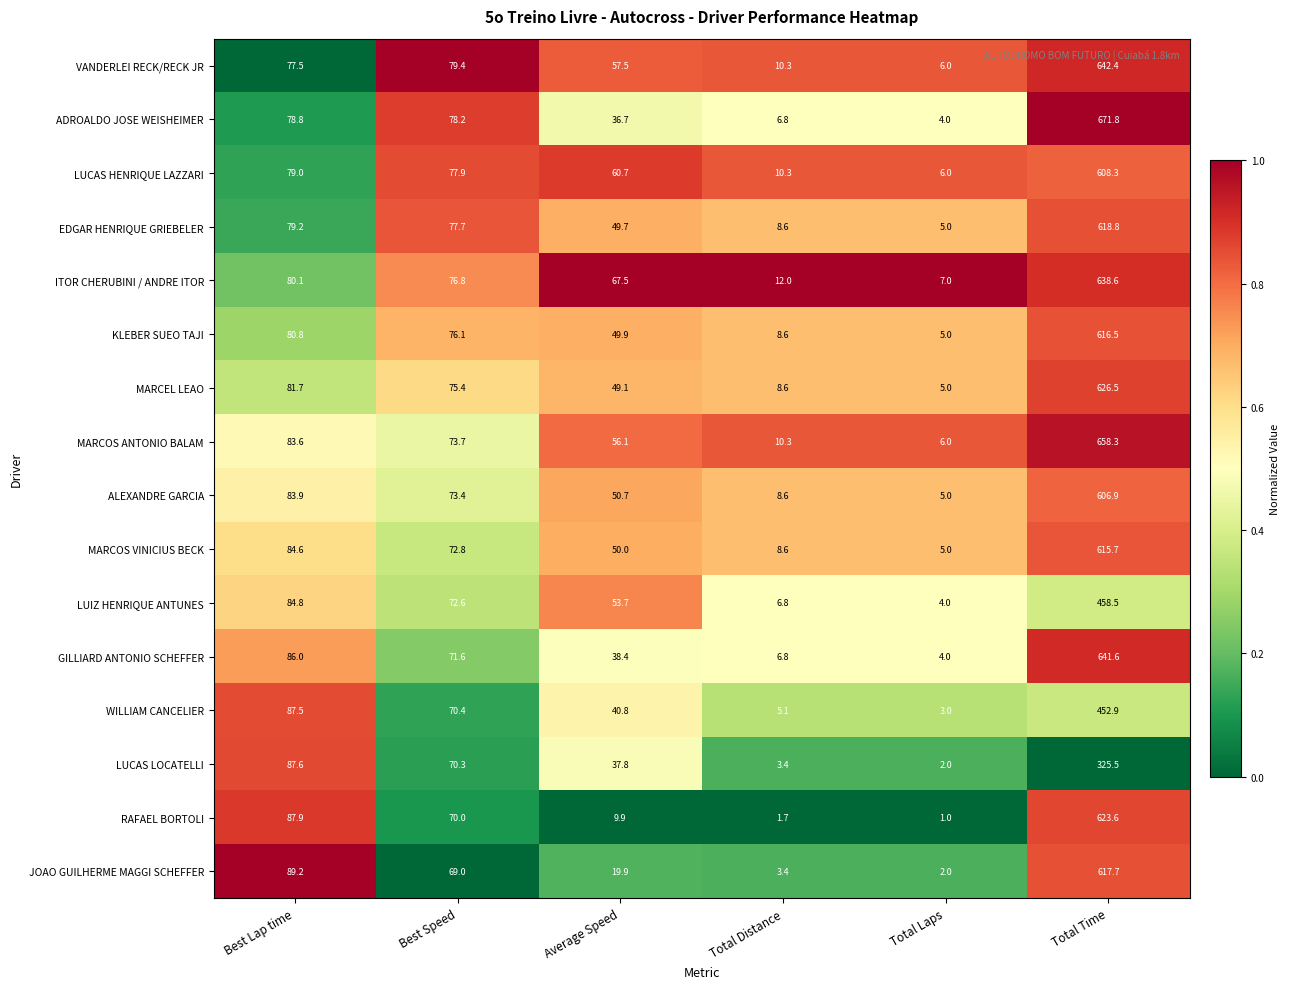

What is the approximate value of ADROALDO JOSE WEISHEIMER at Total Laps?

4.0